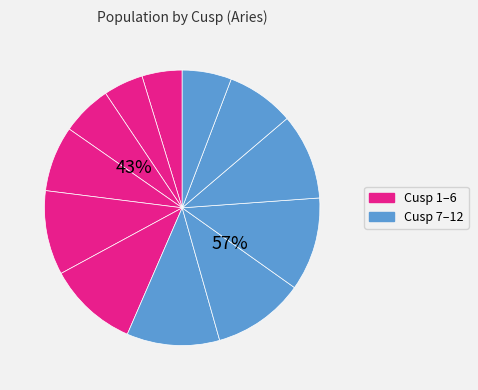

What is the change in value from Cusp 6 to Cusp 12?

-8.5